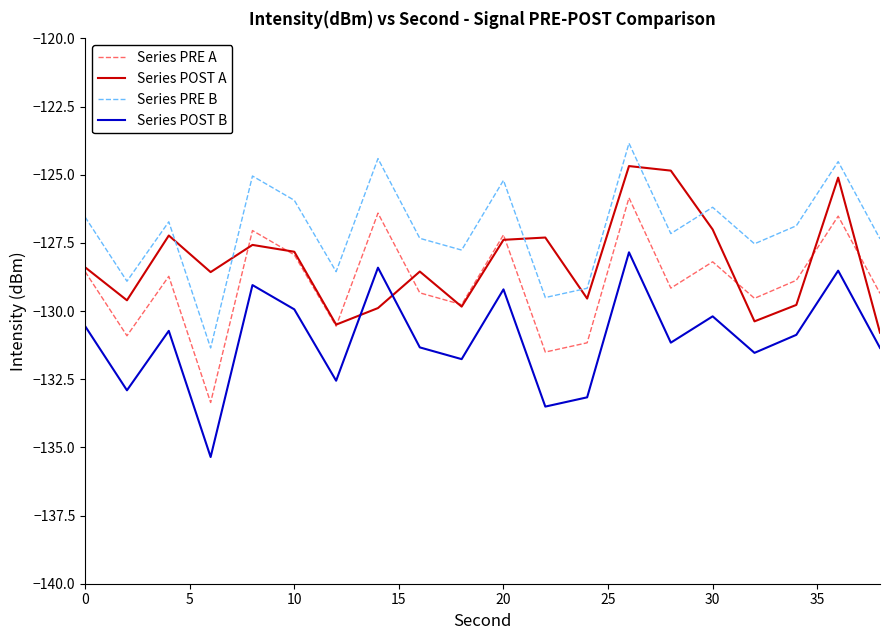

Rank the series by their average value, from highest to lowest.

Series PRE B, Series POST A, Series PRE A, Series POST B